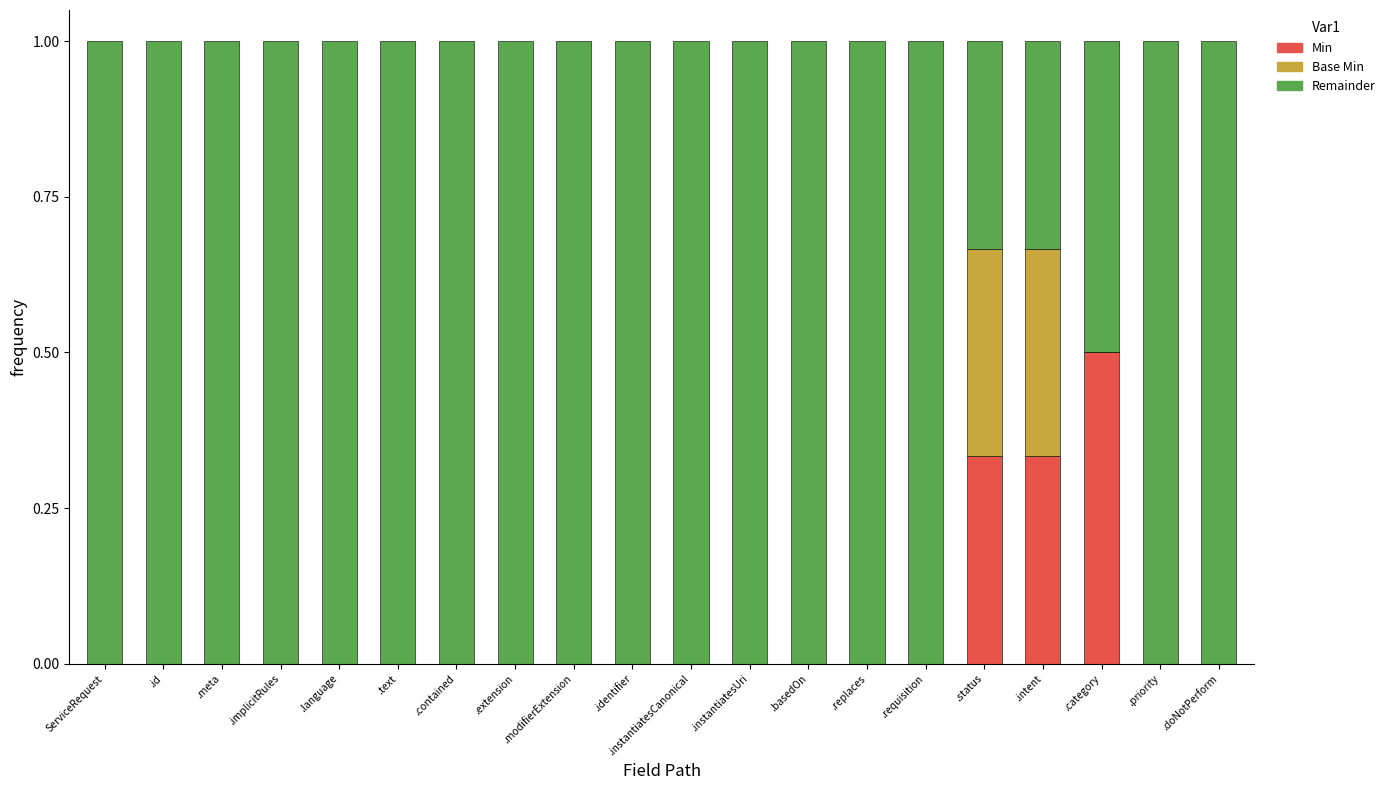

The Min series shows -0.2 at .doNotPerform. True or false?

False